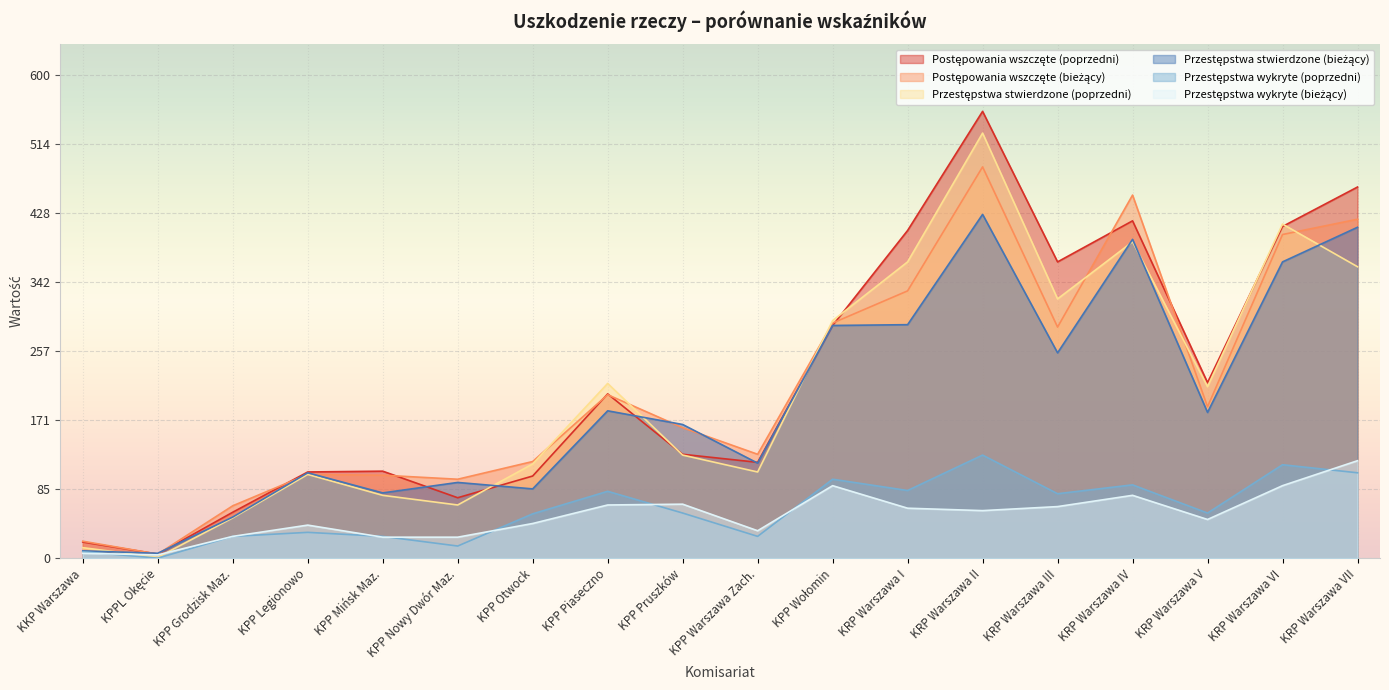

What is the label of the 16th point from the left?

KRP Warszawa V